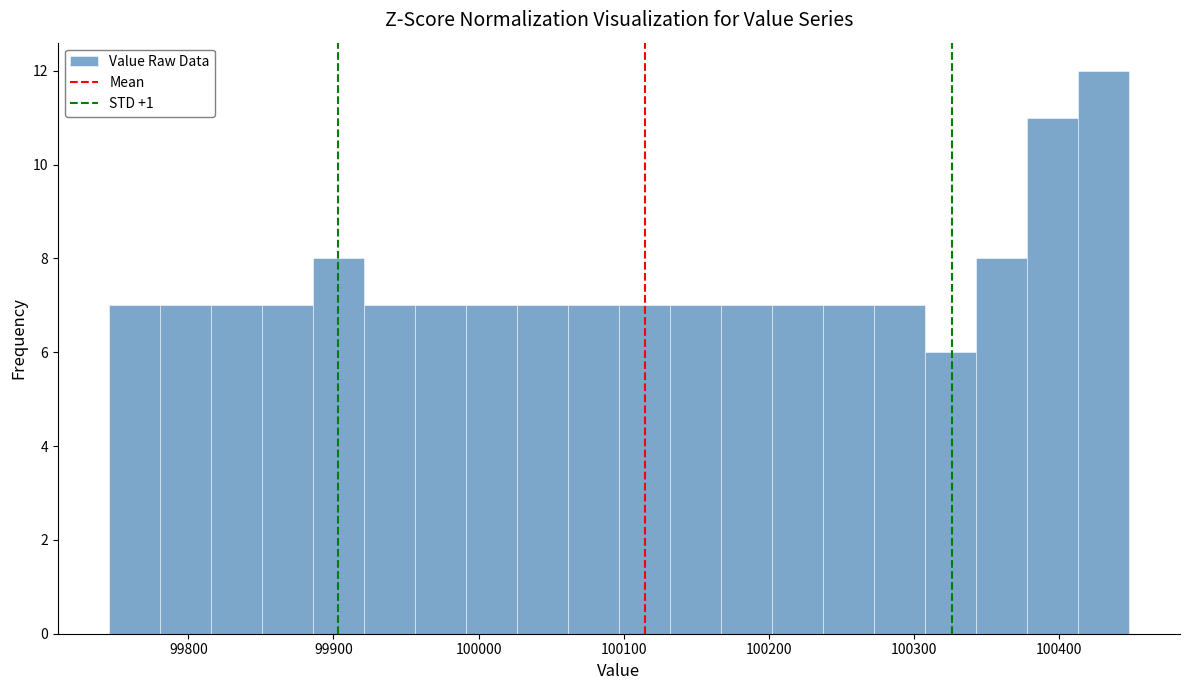

Around what value on the x-axis is the tallest bar? Give the approximate position of its centre, as read against the axis.

100430